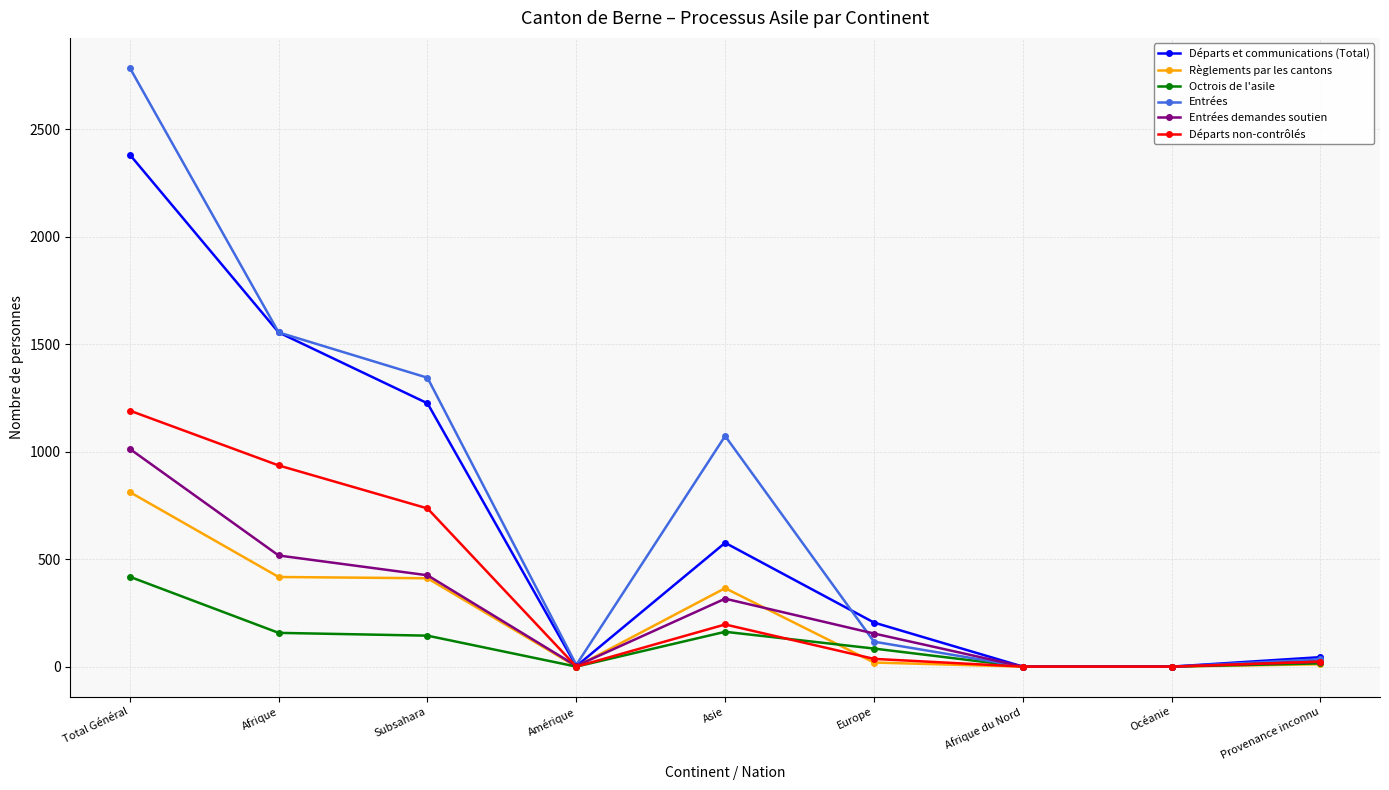

Is it true that Octrois de l'asile equals 0 at Afrique du Nord?

True